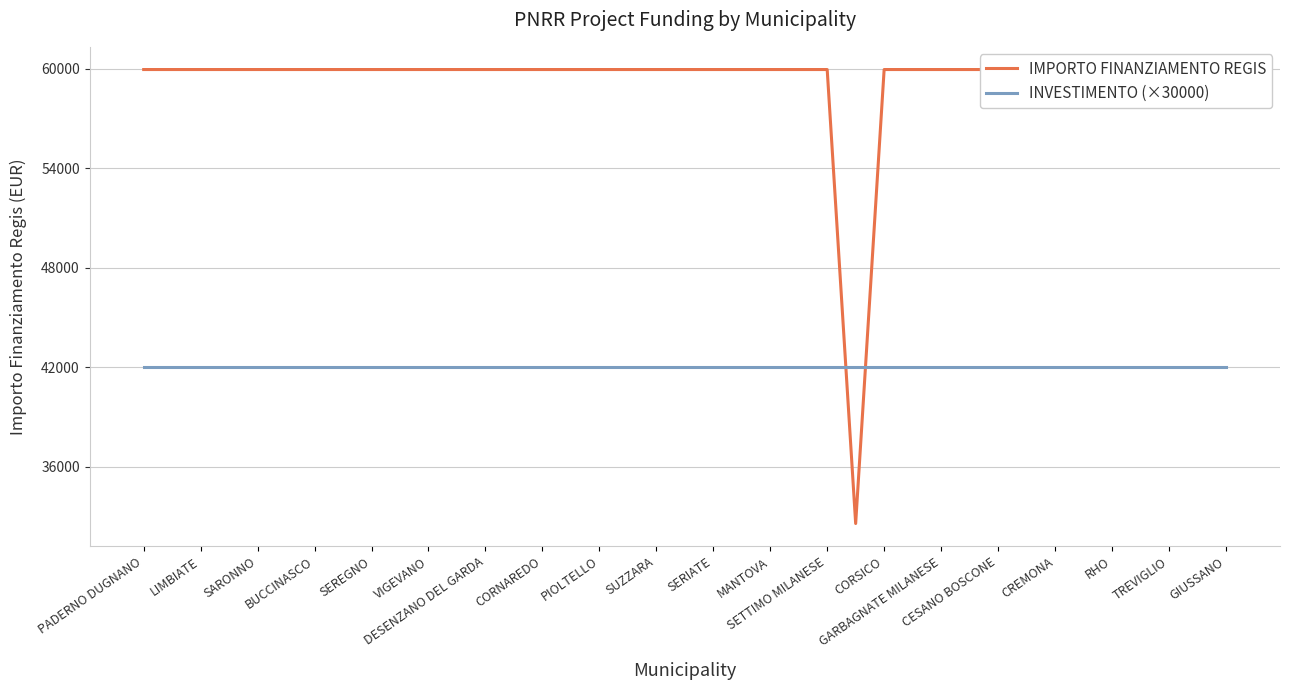

True or false: IMPORTO FINANZIAMENTO REGIS has more than 1 interior local peaks.

False